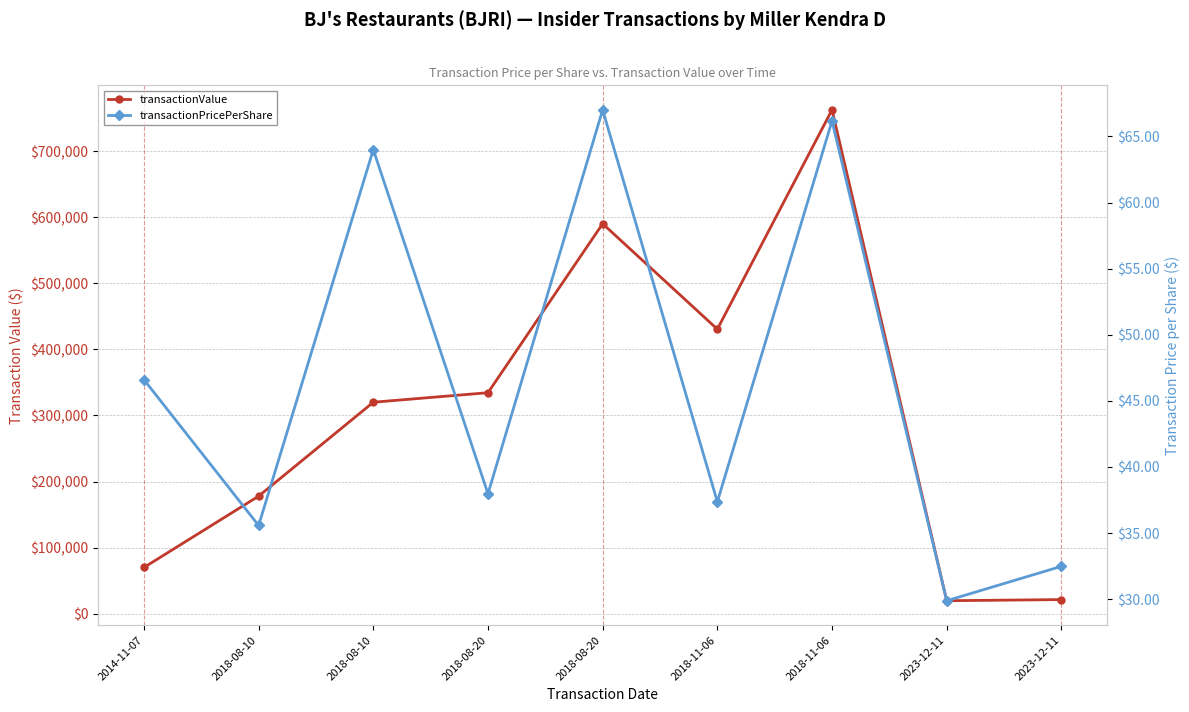

What is the difference between the highest and lowest values at 2023-12-11?

19571.1